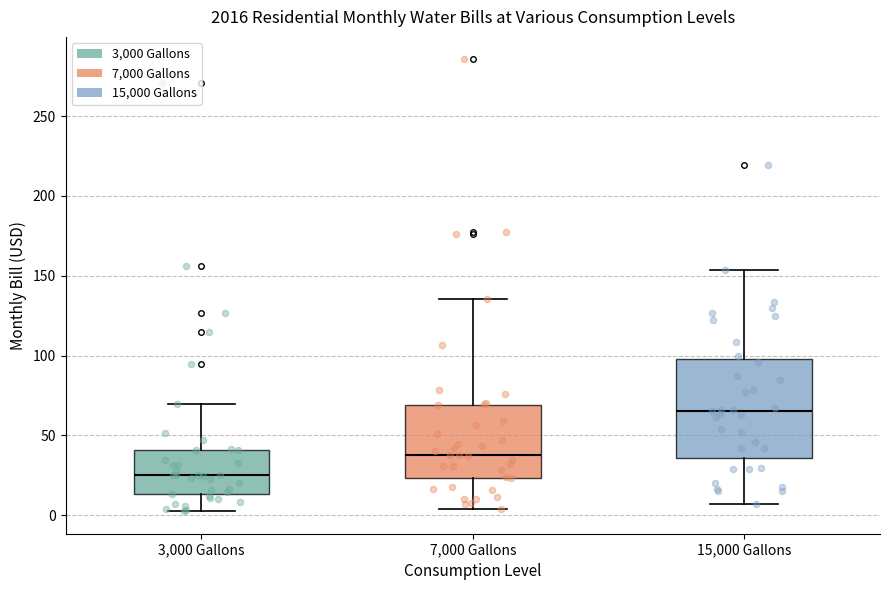

Reading left to right, read every box against the y-axis: the position of its median line, the range the box covers, and the ends of its whiskers. The values are not printed on the chart, so give them approximately, as read against the axis.

3,000 Gallons: median 25, box 15 to 40, whiskers 5 to 70
7,000 Gallons: median 40, box 25 to 70, whiskers 5 to 135
15,000 Gallons: median 65, box 35 to 100, whiskers 5 to 155